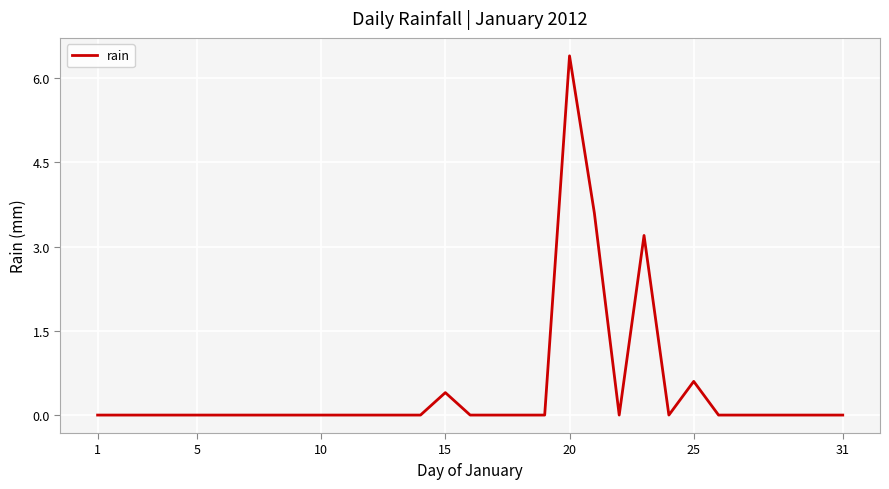

What is the difference between the maximum and second lowest values?

6.4